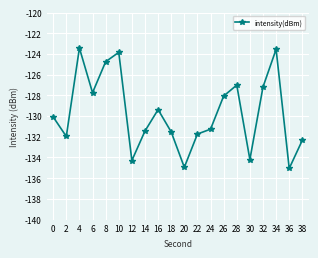

What is the difference between the values at 8 and 28?

2.3